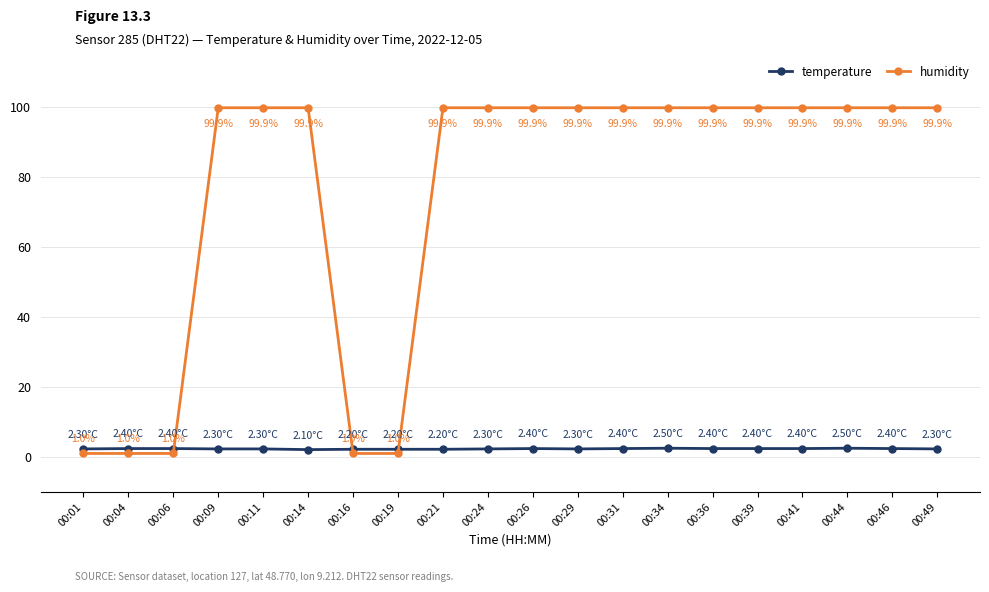

Reading left to right, extract all data points from this chart.

temperature: 2.3	2.4	2.4	2.3	2.3	2.1	2.2	2.2	2.2	2.3	2.4	2.3	2.4	2.5	2.4	2.4	2.4	2.5	2.4	2.3
humidity: 1.0	1.0	1.0	99.9	99.9	99.9	1.0	1.0	99.9	99.9	99.9	99.9	99.9	99.9	99.9	99.9	99.9	99.9	99.9	99.9